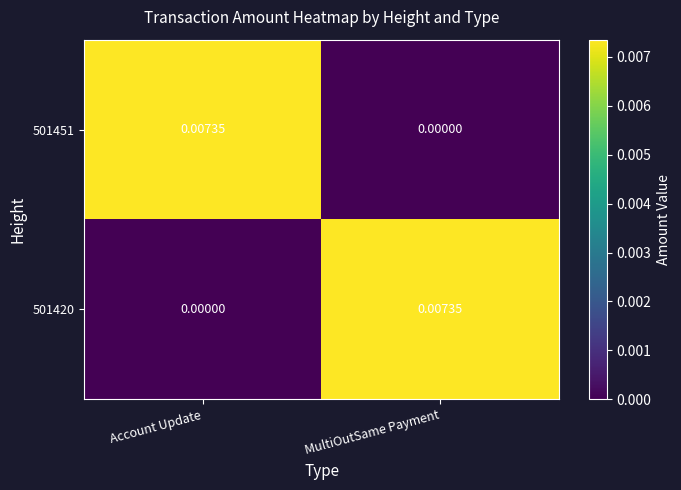

Rank the categories by 501420 value from highest to lowest.

MultiOutSame Payment, Account Update